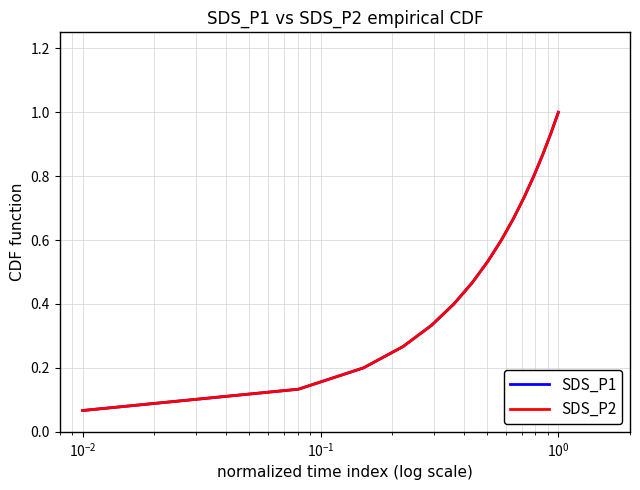

Does the chart display data point markers on the line(s)?

No